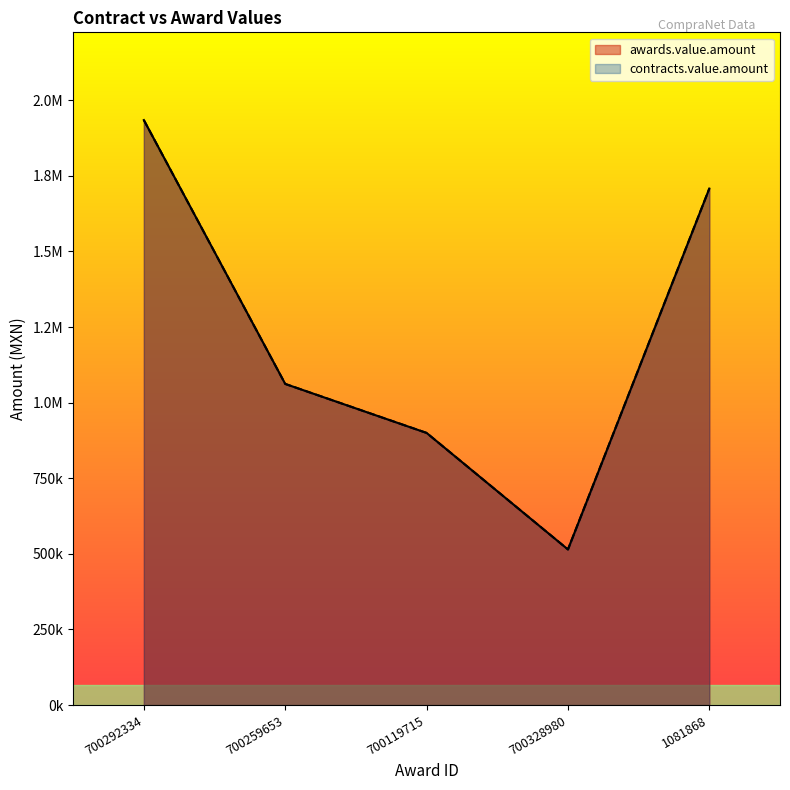

True or false: awards.value.amount and contracts.value.amount cross at least once.

False